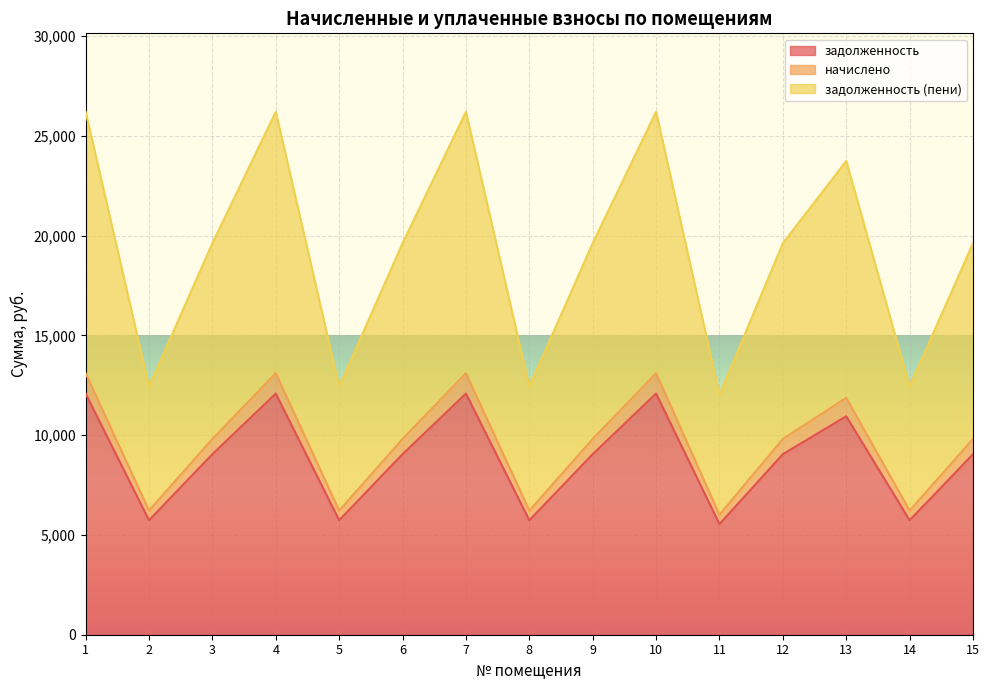

Does the chart display data point markers on the line(s)?

No